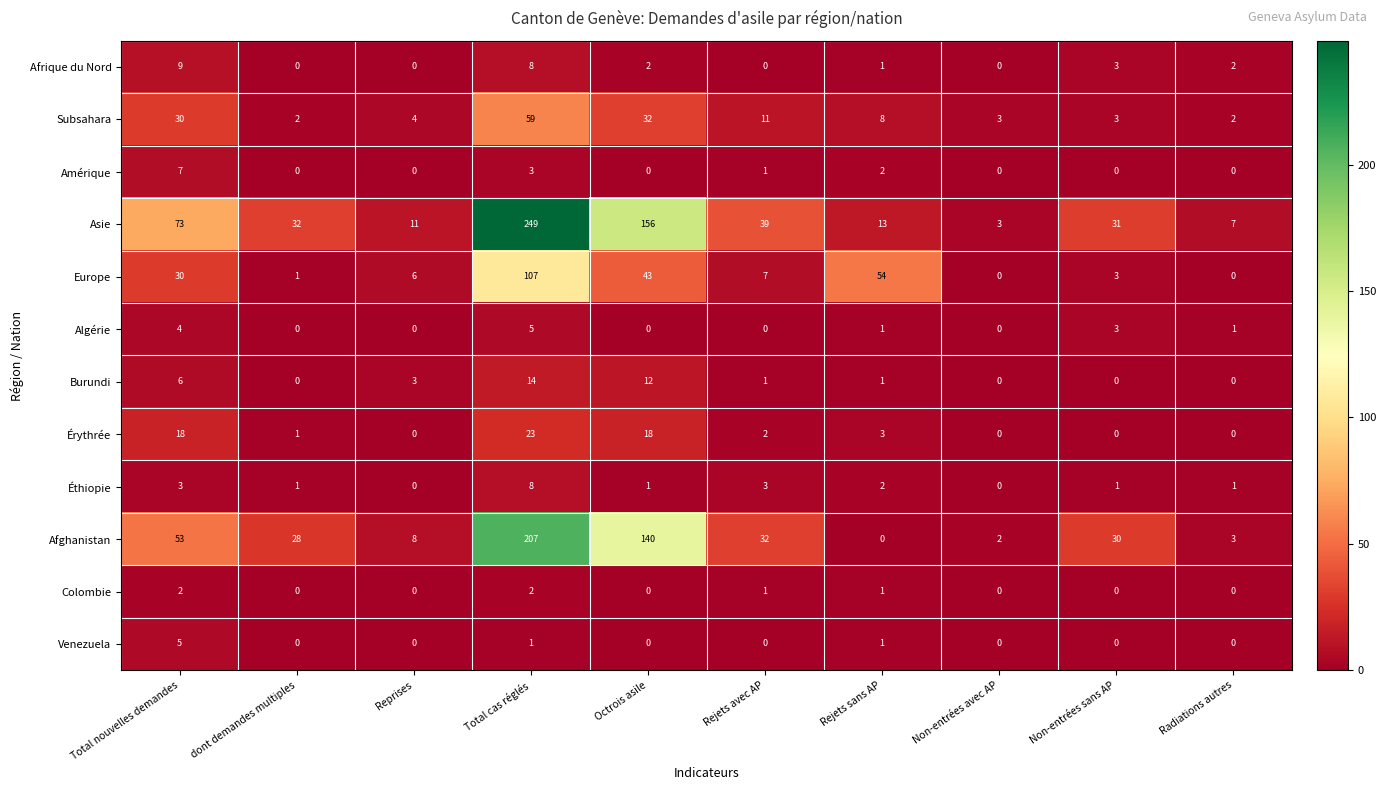

Which series has the largest total across all categories?

Asie